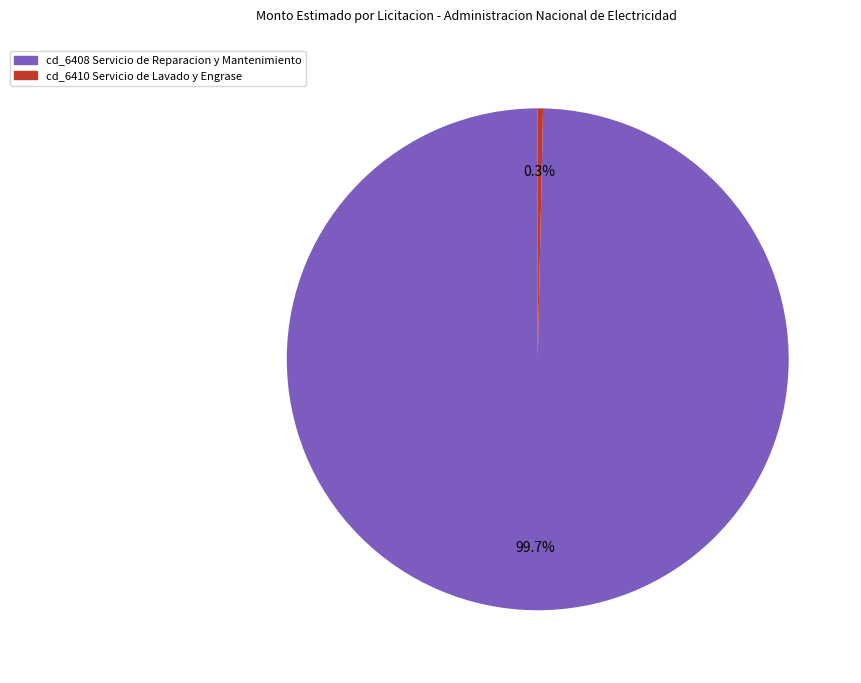

To the nearest percent, what is the average slice percentage?

50%